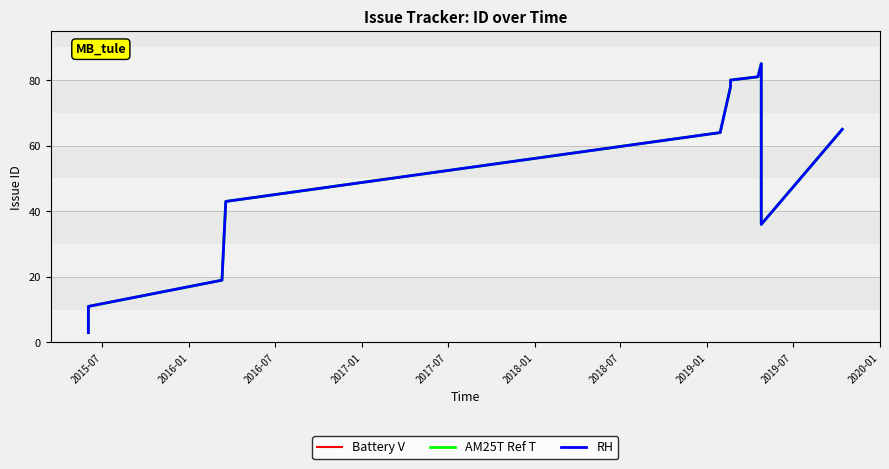

What is the difference between the second highest and minimum values in the Battery V series?

78